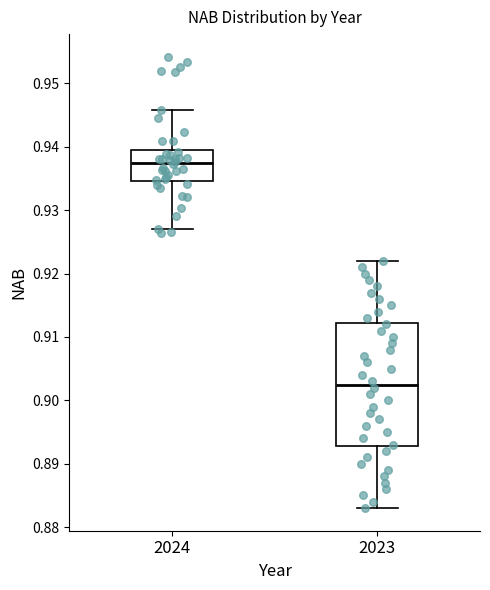

Reading left to right, read every box against the y-axis: the position of its median line, the range the box covers, and the ends of its whiskers. The values are not printed on the chart, so give them approximately, as read against the axis.

2024: median 0.937, box 0.935 to 0.940, whiskers 0.927 to 0.946
2023: median 0.903, box 0.893 to 0.912, whiskers 0.883 to 0.922